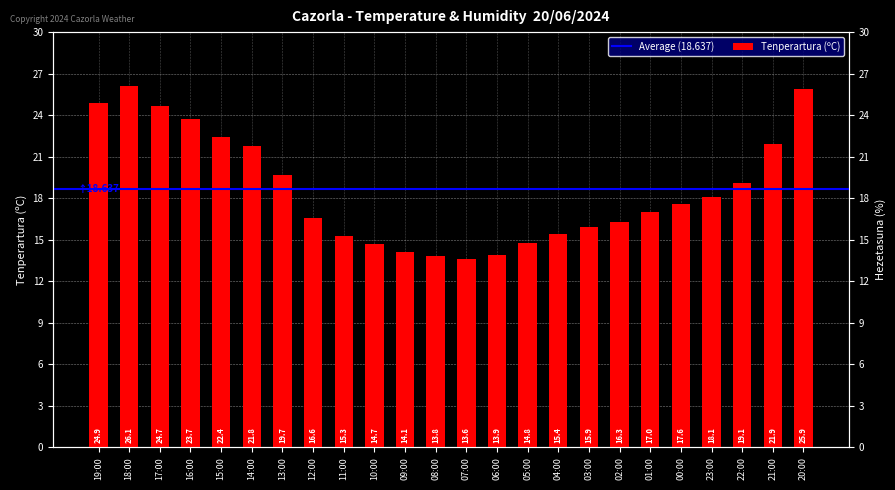

Reading left to right, extract all data points from this chart.

19:00=24.9	18:00=26.1	17:00=24.7	16:00=23.7	15:00=22.4	14:00=21.8	13:00=19.7	12:00=16.6	11:00=15.3	10:00=14.7	09:00=14.1	08:00=13.8	07:00=13.6	06:00=13.9	05:00=14.8	04:00=15.4	03:00=15.9	02:00=16.3	01:00=17.0	00:00=17.6	23:00=18.1	22:00=19.1	21:00=21.9	20:00=25.9